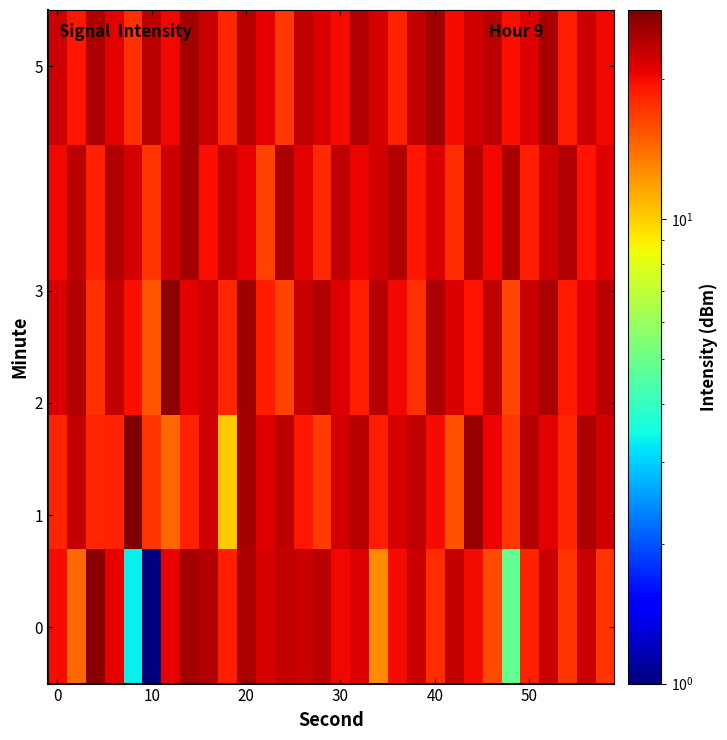

At how many categories does at least one series exceed 27?

3